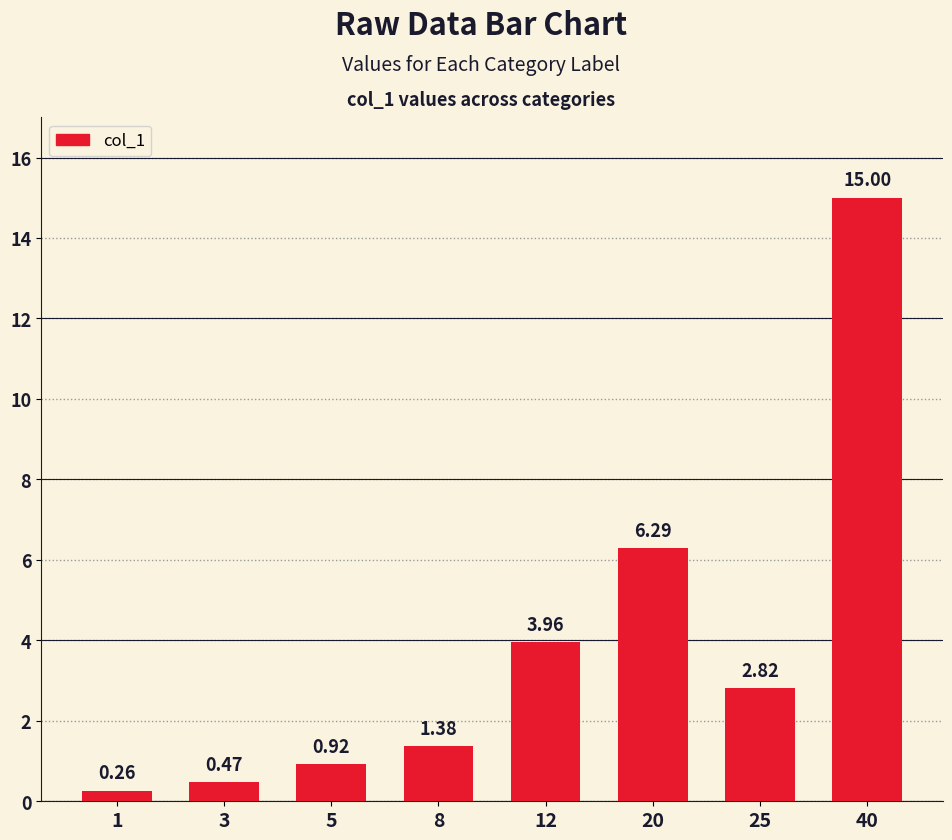

How many series are shown in this chart?

1